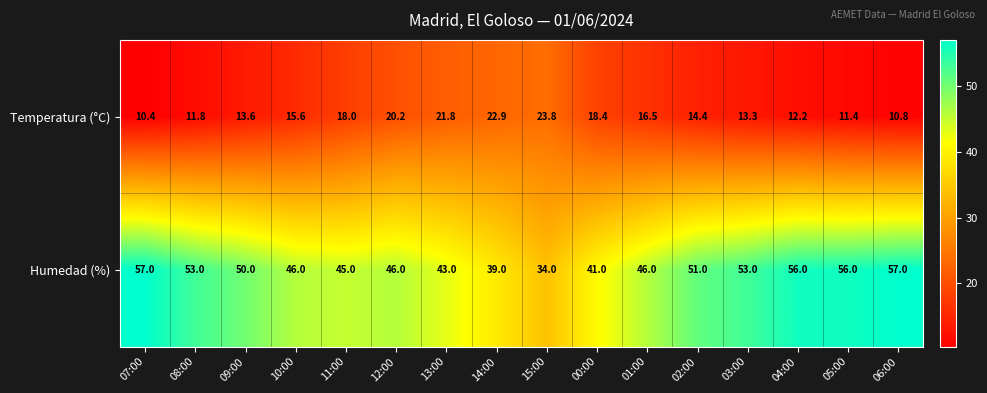

What is the difference between the highest and lowest values at 03:00?

39.7